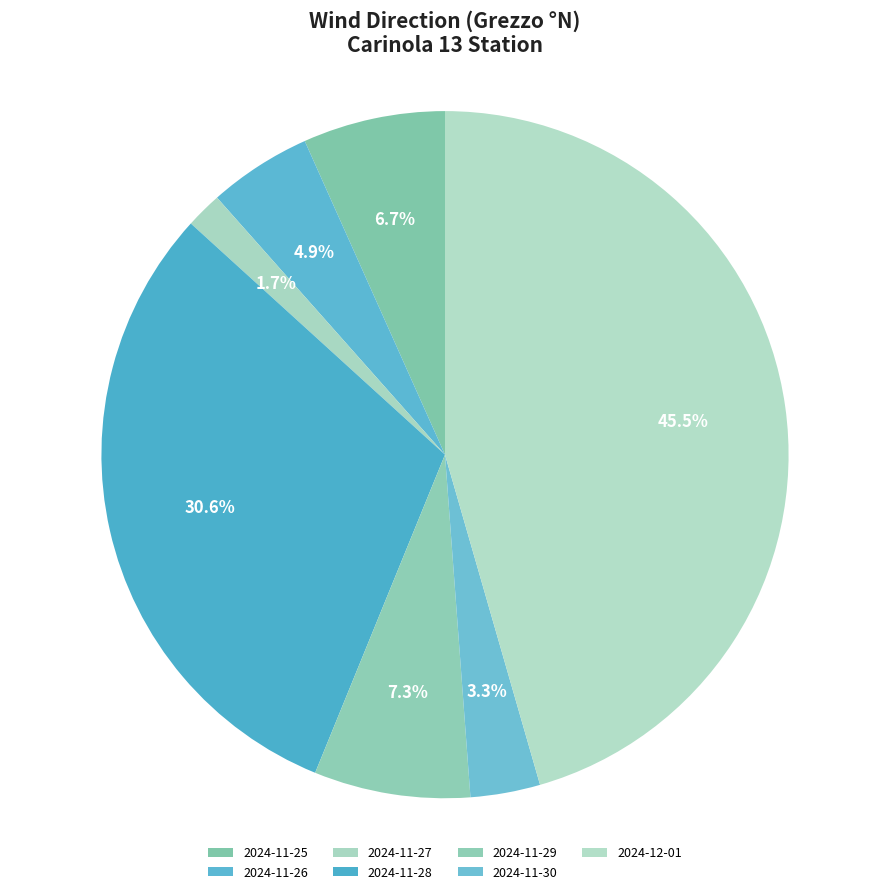

True or false: 2024-11-29 accounts for 1% of the total.

False